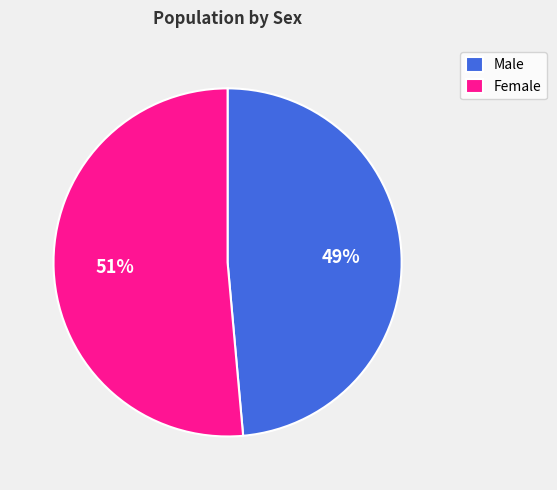

Count the number of slices in the pie.

2